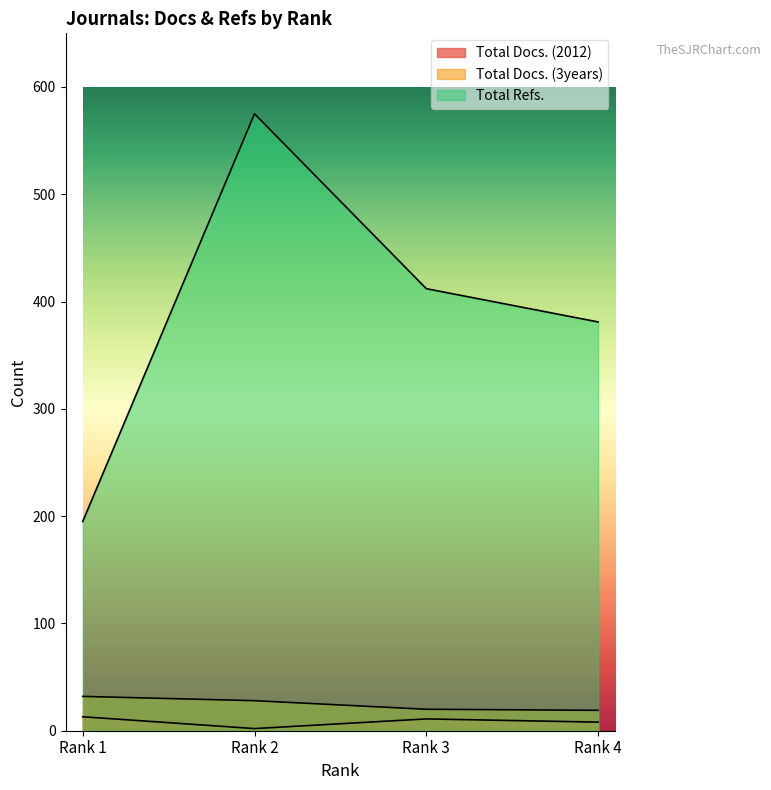

True or false: Total Refs. and Total Docs. (3years) intersect in this chart.

False